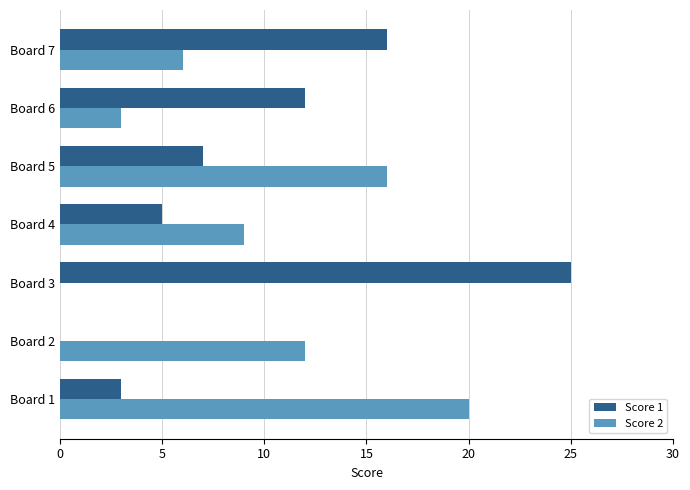

The value of Score 1 at Board 6 is 12. True or false?

True